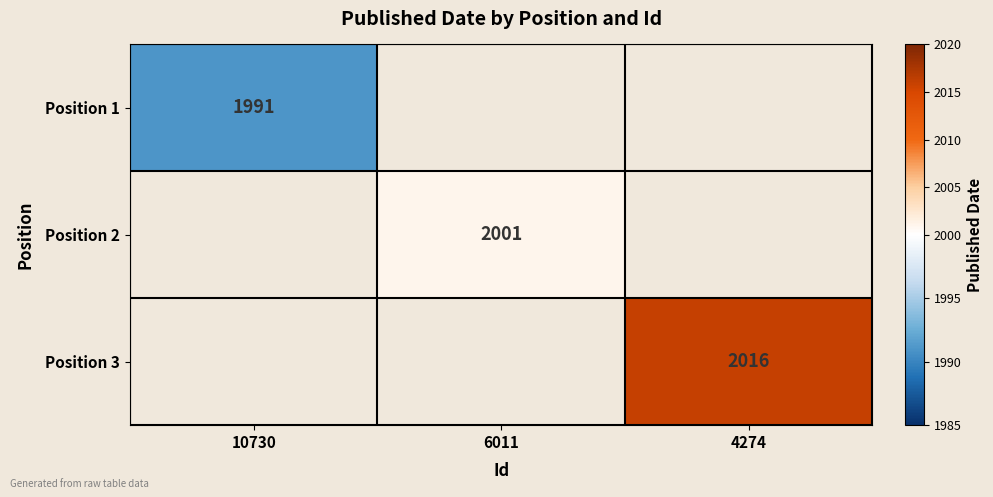

The value of Position 3 at 4274 is 1030. True or false?

False